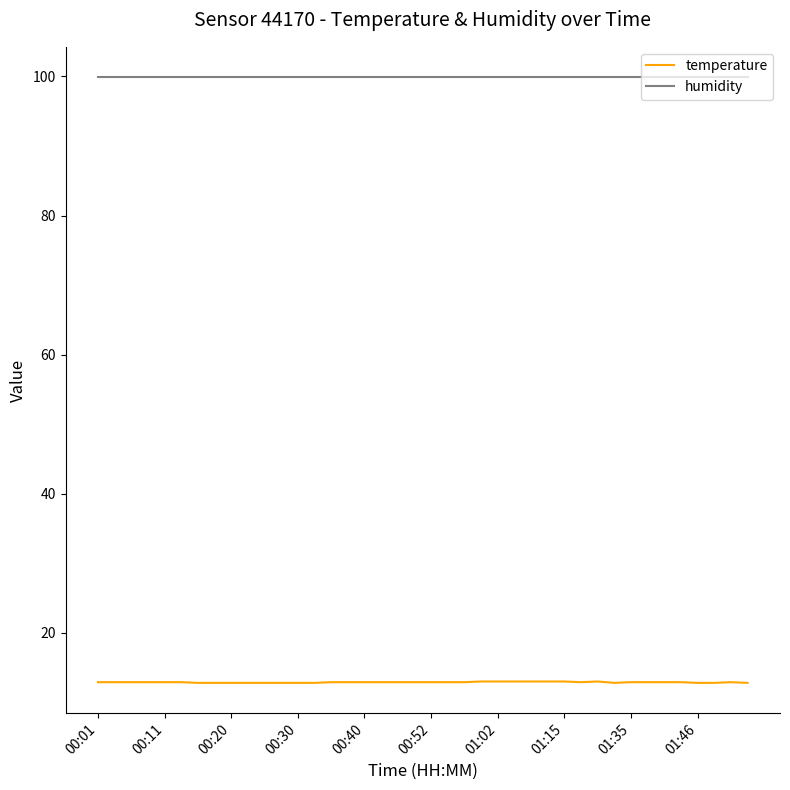

Which series has the largest range (max minus min)?

temperature